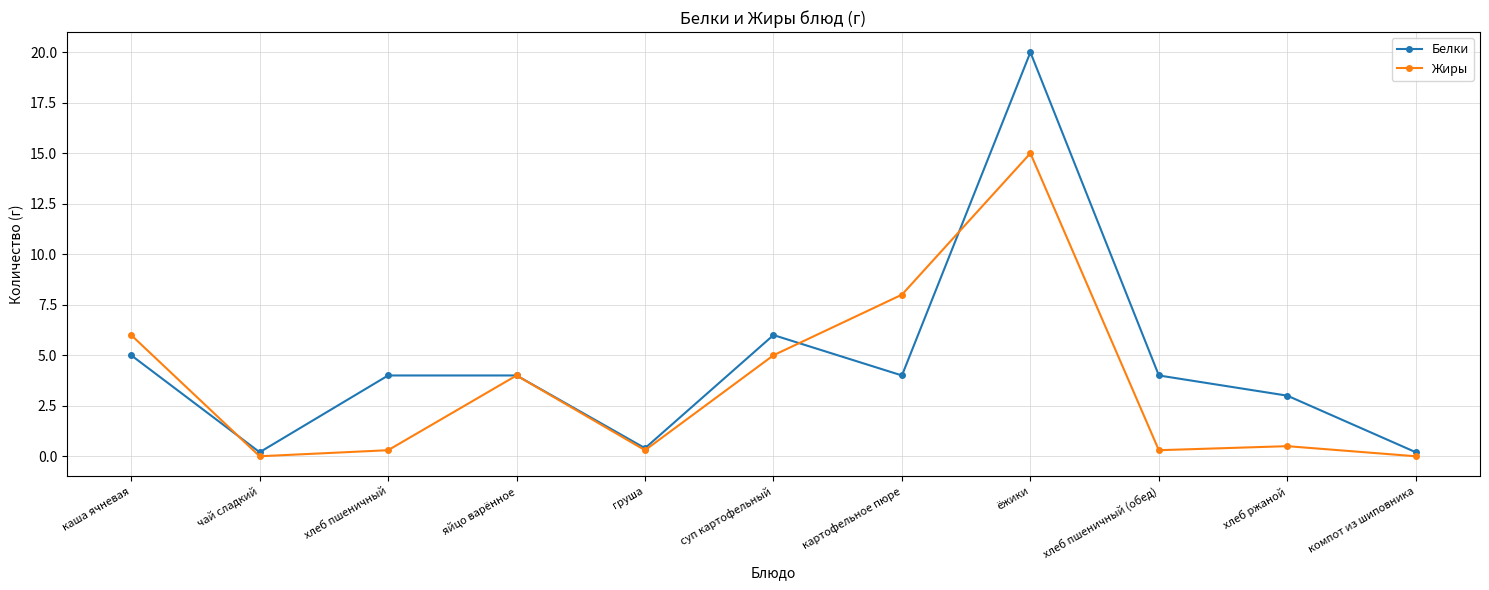

True or false: Белки has a value of 4.0 at хлеб пшеничный (обед).

True